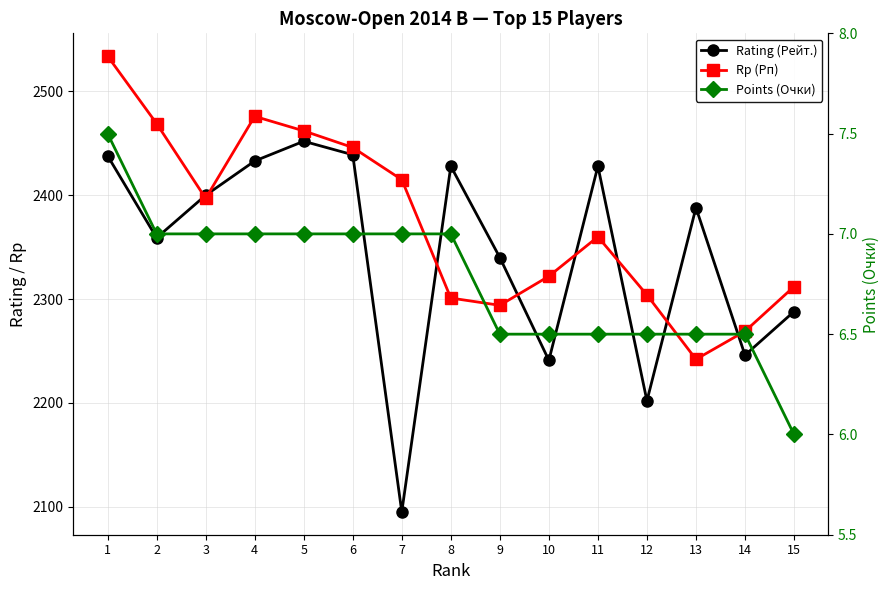

True or false: Rating (Рейт.) has more than 2 points higher than both neighbors.

True